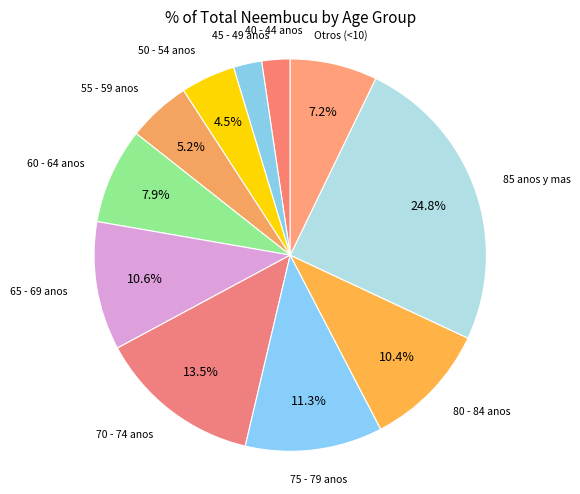

Is there any slice that represents more than half of the pie?

No